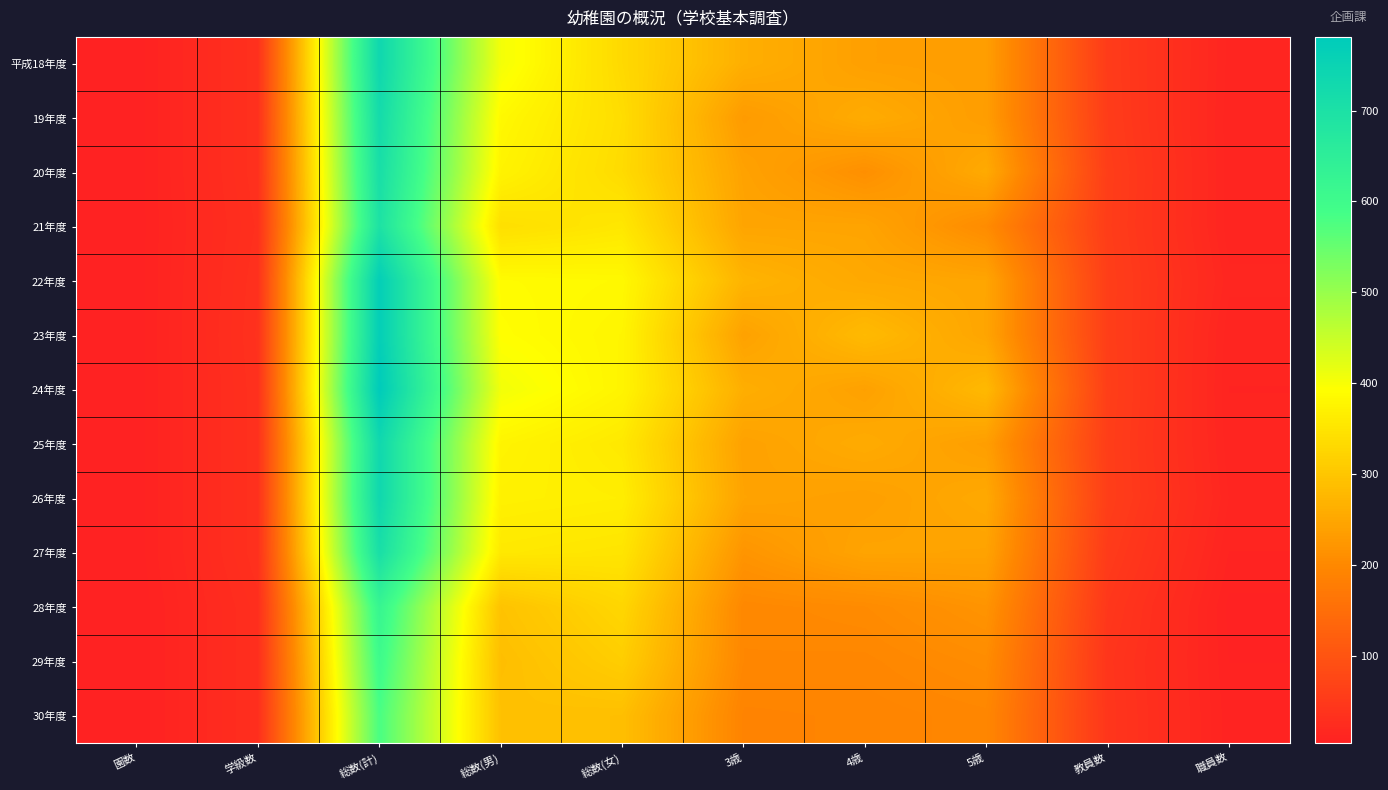

Reading right to left, extract all data points from this chart.

平成18年度: 職員数=12	教員数=54	5歳=235	4歳=238	3歳=263	総数(女)=332	総数(男)=404	総数(計)=736	学級数=34	園数=5
19年度: 職員数=11	教員数=55	5歳=234	4歳=257	3歳=230	総数(女)=338	総数(男)=383	総数(計)=721	学級数=34	園数=5
20年度: 職員数=11	教員数=58	5歳=255	4歳=212	3歳=242	総数(女)=335	総数(男)=374	総数(計)=709	学級数=34	園数=5
21年度: 職員数=11	教員数=57	5歳=205	4歳=245	3歳=246	総数(女)=355	総数(男)=341	総数(計)=696	学級数=32	園数=5
22年度: 職員数=14	教員数=59	5歳=247	4歳=252	3歳=271	総数(女)=383	総数(男)=387	総数(計)=770	学級数=34	園数=5
23年度: 職員数=11	教員数=59	5歳=246	4歳=281	3歳=241	総数(女)=377	総数(男)=391	総数(計)=768	学級数=35	園数=5
24年度: 職員数=10	教員数=60	5歳=279	4歳=240	3歳=262	総数(女)=376	総数(男)=405	総数(計)=781	学級数=34	園数=5
25年度: 職員数=11	教員数=58	5歳=236	4歳=256	3歳=241	総数(女)=357	総数(男)=376	総数(計)=733	学級数=34	園数=5
26年度: 職員数=13	教員数=59	5歳=253	4歳=238	3歳=244	総数(女)=365	総数(男)=370	総数(計)=735	学級数=34	園数=5
27年度: 職員数=10	教員数=53	5歳=243	4歳=245	3歳=220	総数(女)=351	総数(男)=357	総数(計)=708	学級数=34	園数=5
28年度: 職員数=6	教員数=46	5歳=219	4歳=204	3歳=199	総数(女)=327	総数(男)=295	総数(計)=622	学級数=30	園数=4
29年度: 職員数=7	教員数=42	5歳=206	4歳=197	3歳=198	総数(女)=313	総数(男)=288	総数(計)=601	学級数=30	園数=4
30年度: 職員数=8	教員数=43	5歳=197	4歳=193	3歳=191	総数(女)=289	総数(男)=292	総数(計)=581	学級数=30	園数=4